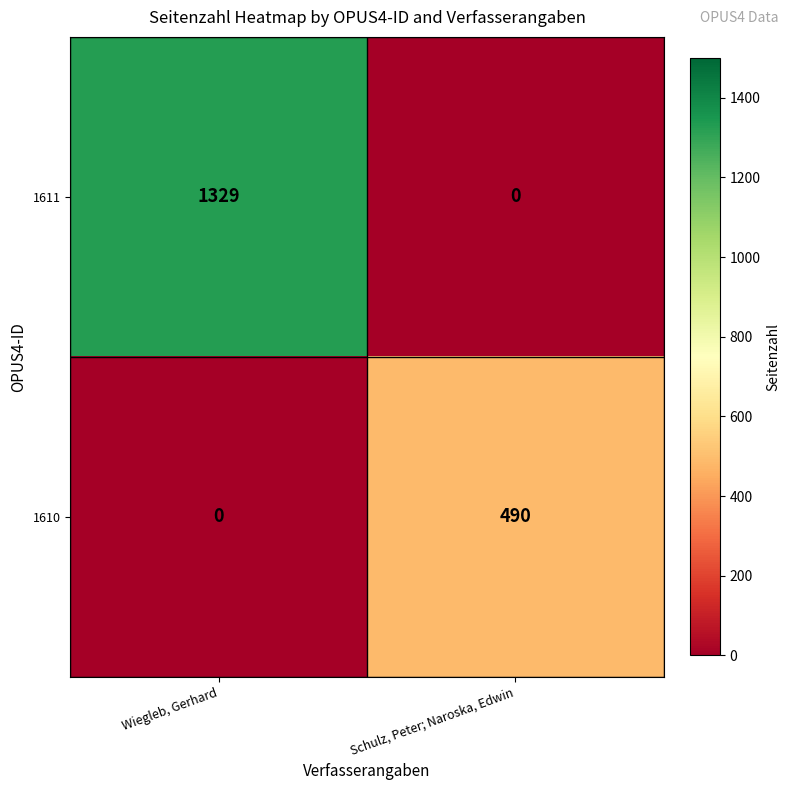

Rank the series at Wiegleb, Gerhard from lowest to highest value.

1610, 1611